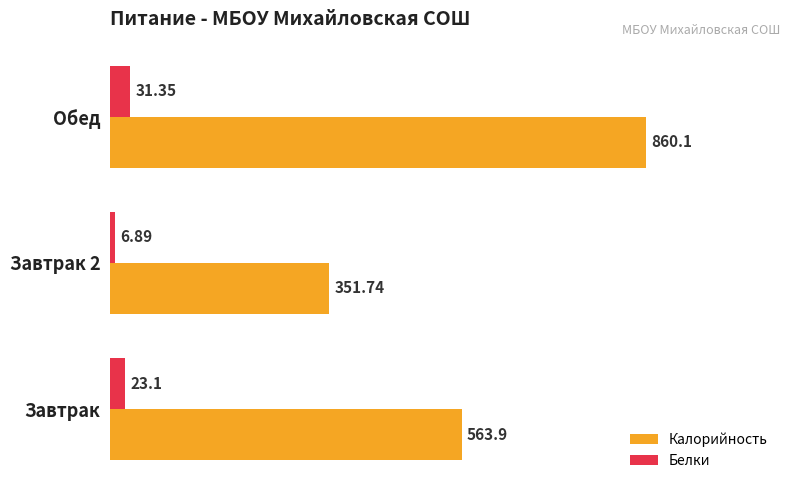

What is the difference between the second highest and minimum values in the Калорийность series?

212.2